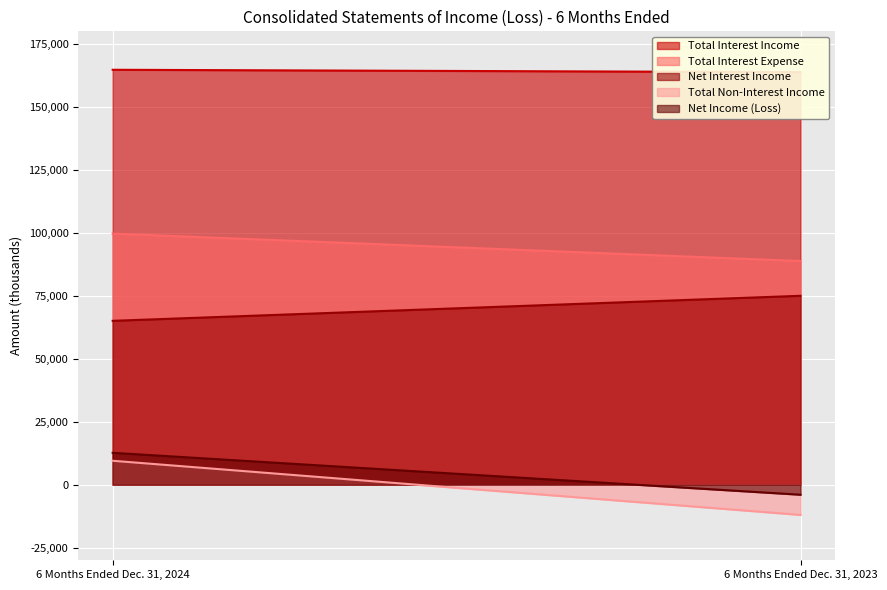

Reading left to right, what are all the values shown in this chart?

Total Interest Income: 164737	163793
Total Interest Expense: 99679	88794
Net Interest Income: 65058	74999
Total Non-Interest Income: 9499	-12002
Net Income (Loss): 12658	-3985